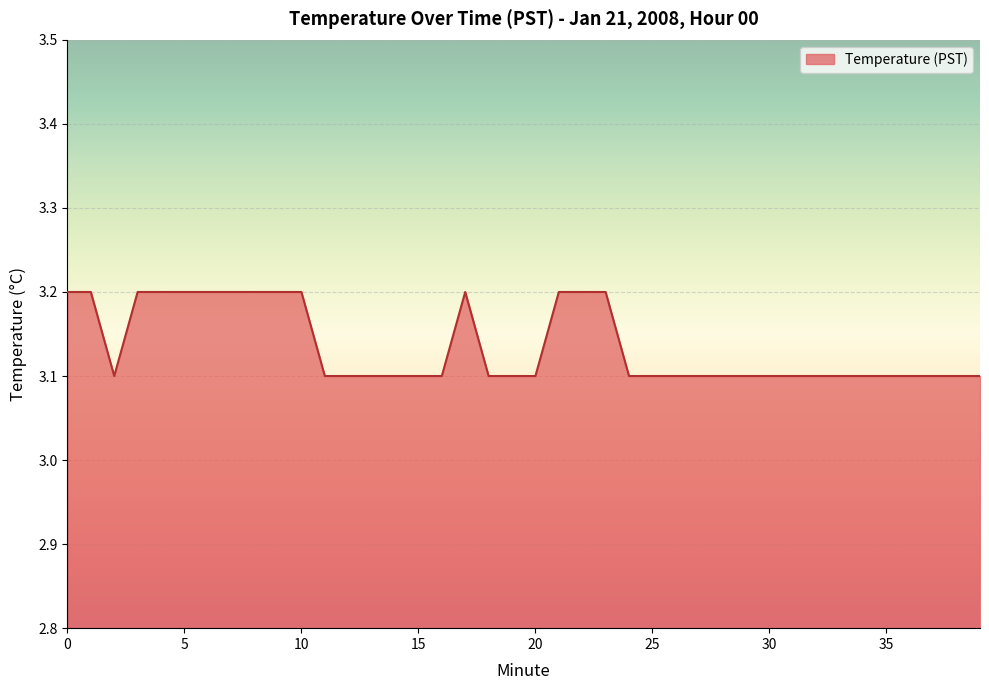

What is the maximum value shown in the chart?

3.2